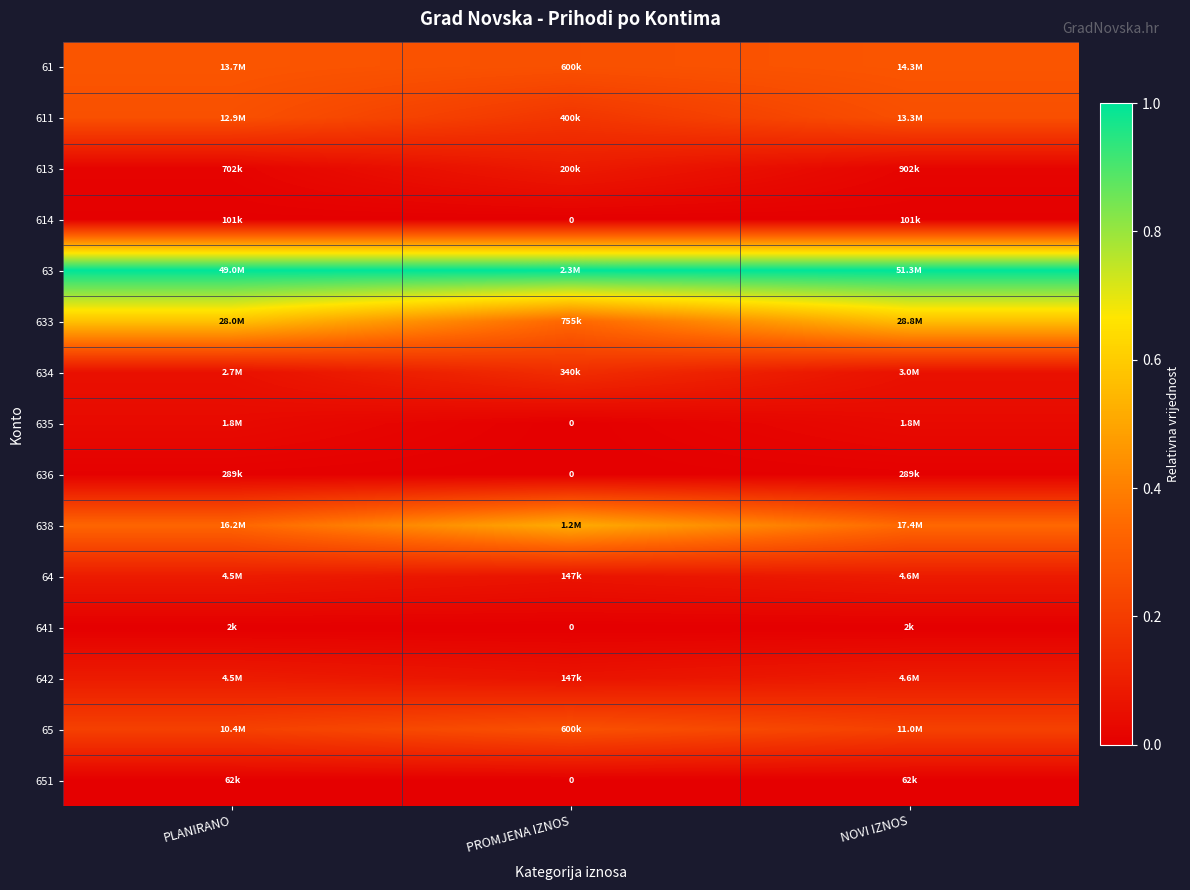

Which series has the largest range (max minus min)?

633